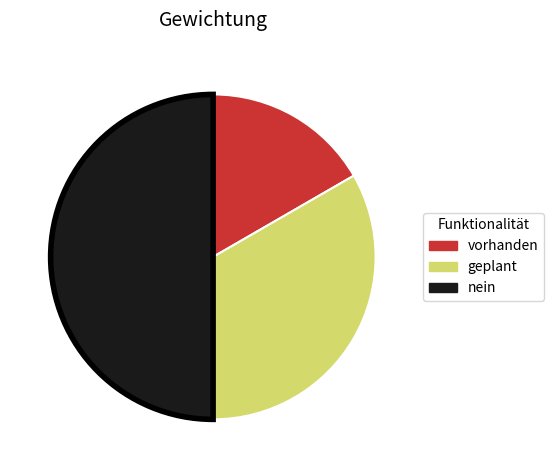

Is it true that vorhanden is 17% of the pie?

True